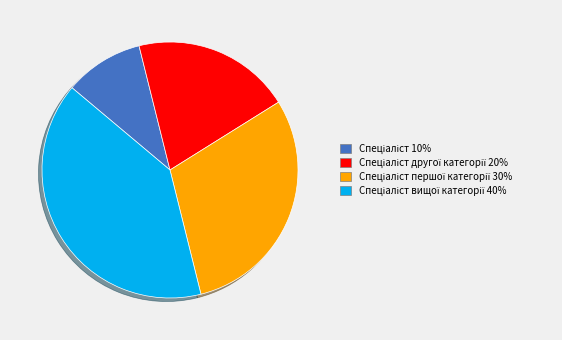

Does any single category account for the majority?

No